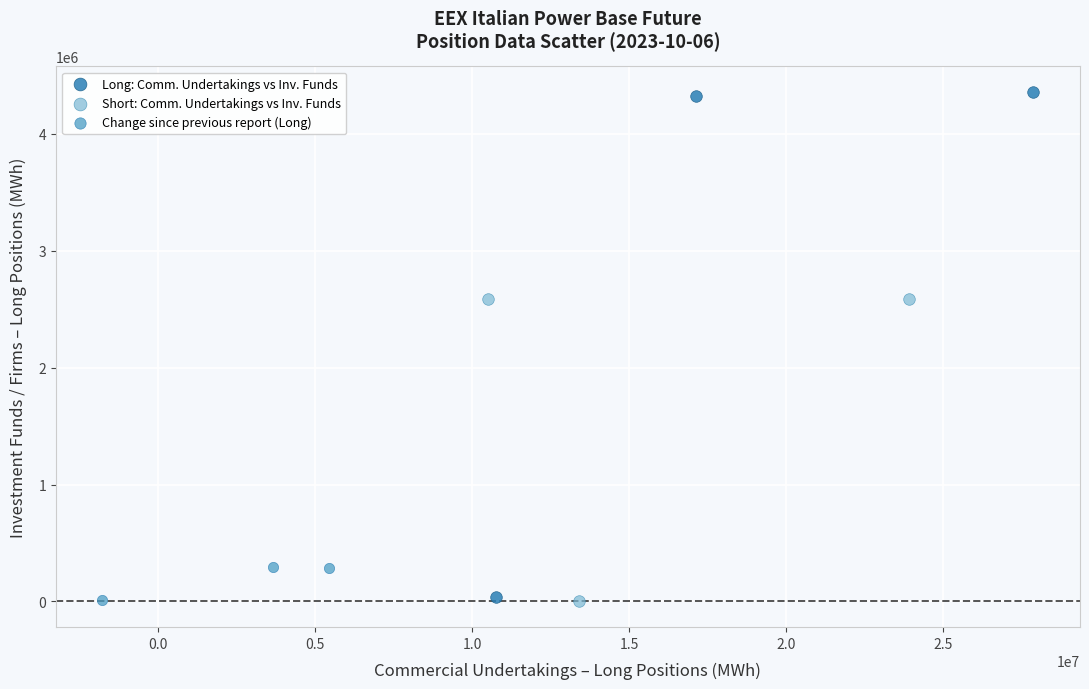

Which series contains the highest Y value?

Long: Comm. Undertakings vs Inv. Funds